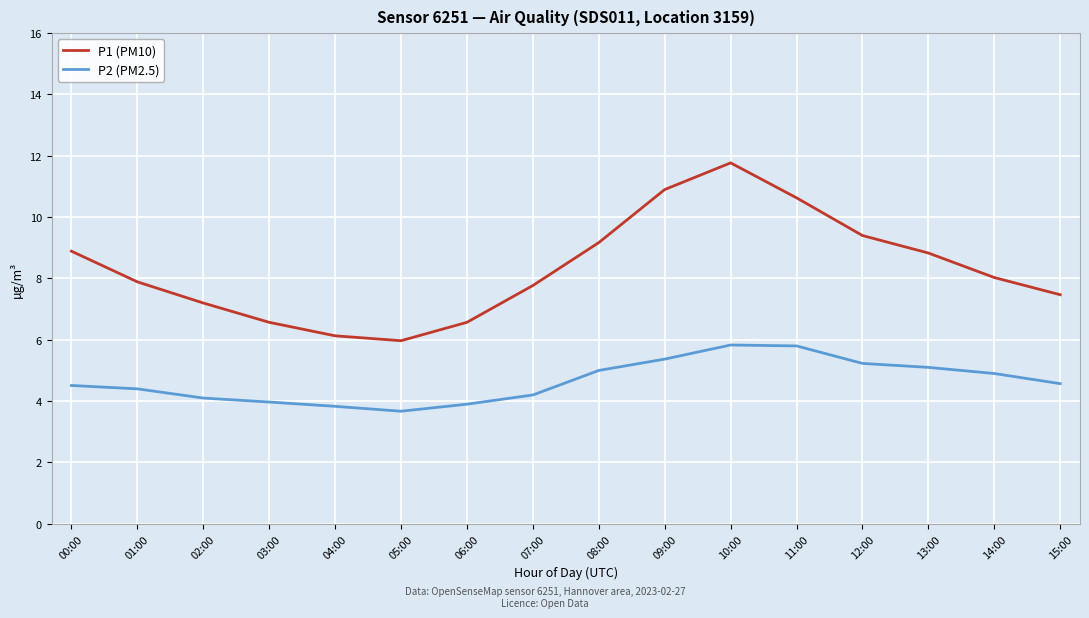

True or false: P1 (PM10) and P2 (PM2.5) intersect in this chart.

False